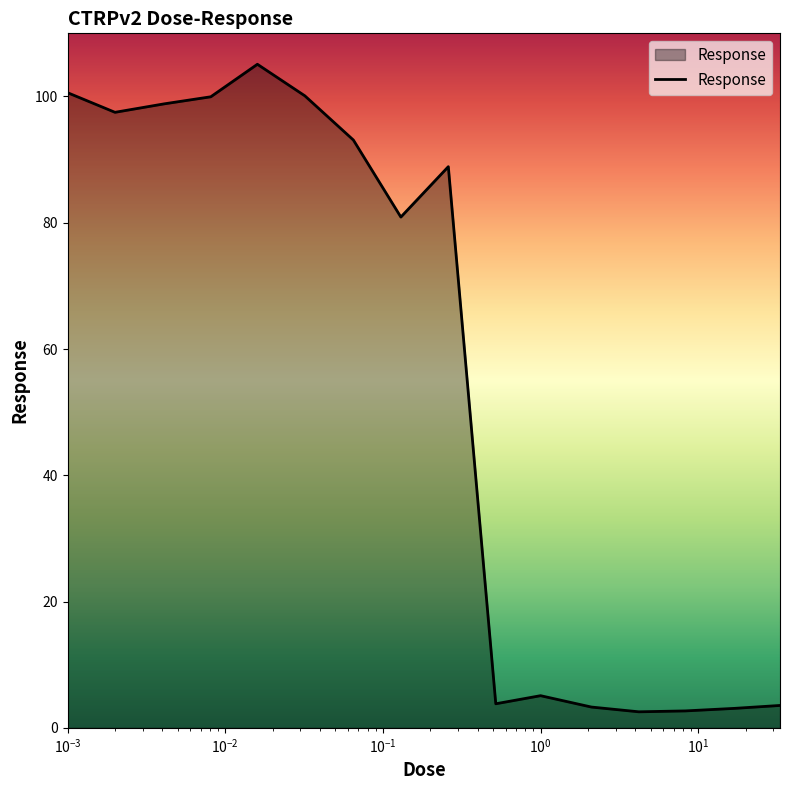

What is the maximum value shown in the chart?

105.1